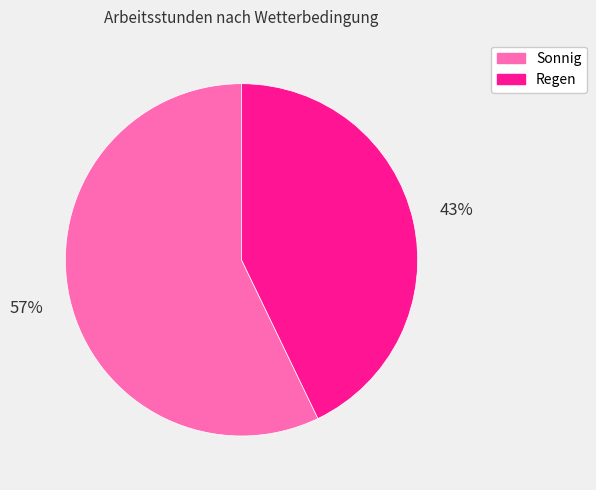

What is the ratio of the value at Sonnig to the value at Regen?

1.3